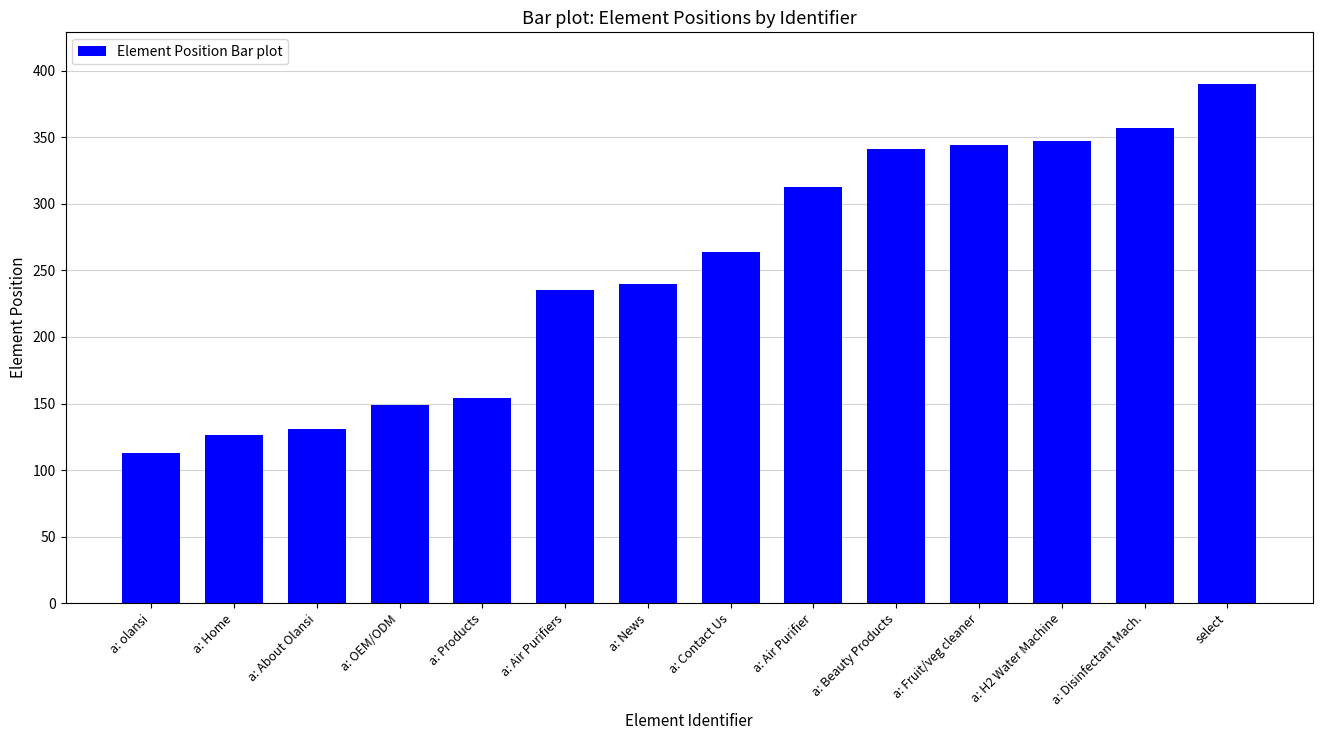

What is the label of the 14th bar from the right?

a: olansi